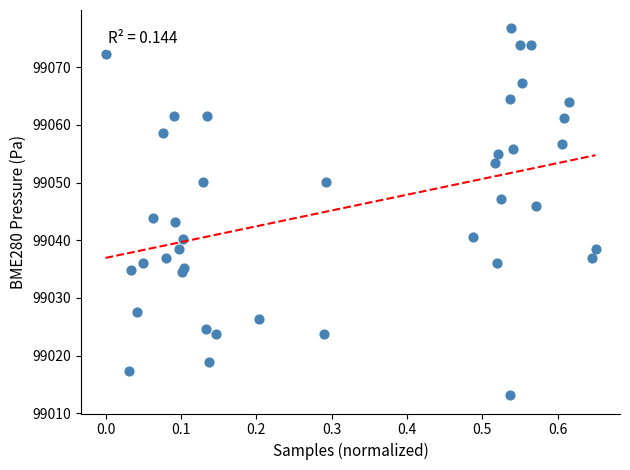

What is the range of Y values (max minus min)?

63.6